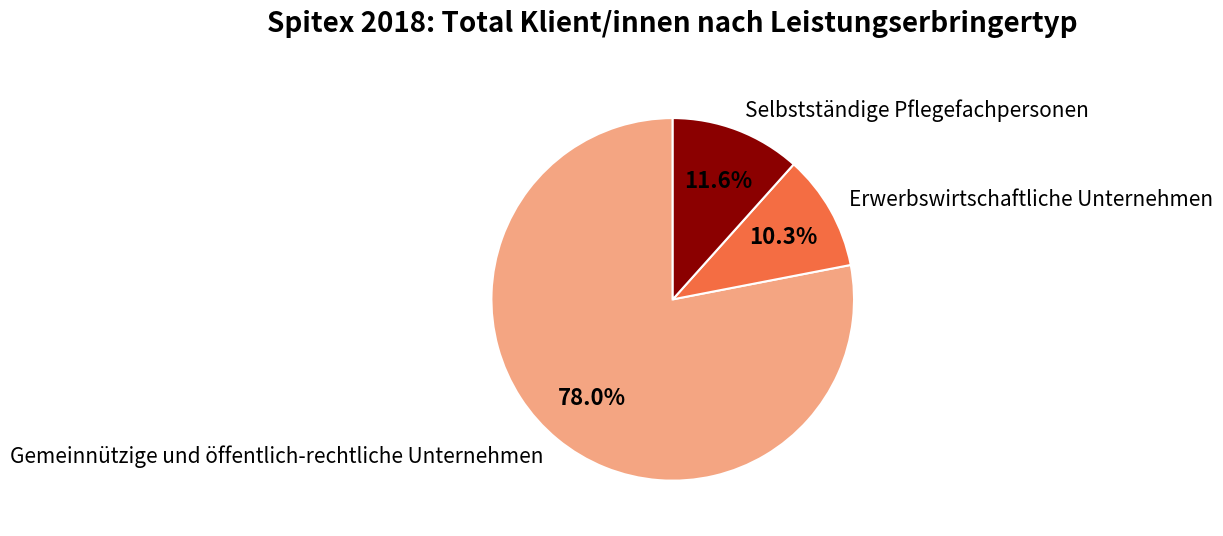

True or false: Gemeinnützige und öffentlich-rechtliche Unternehmen accounts for 78% of the total.

True